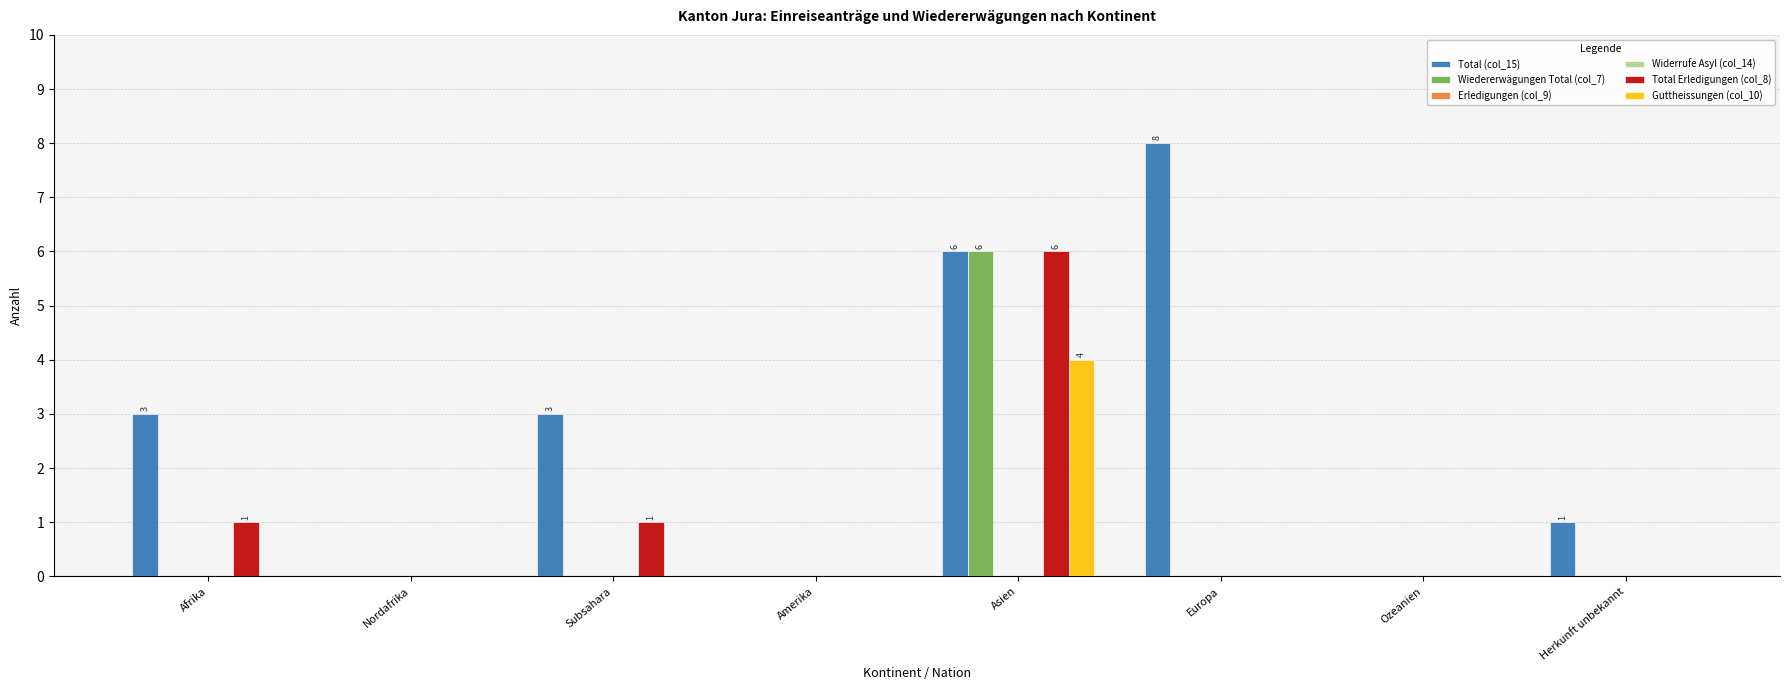

At which category is the sum across all series the highest?

Asien